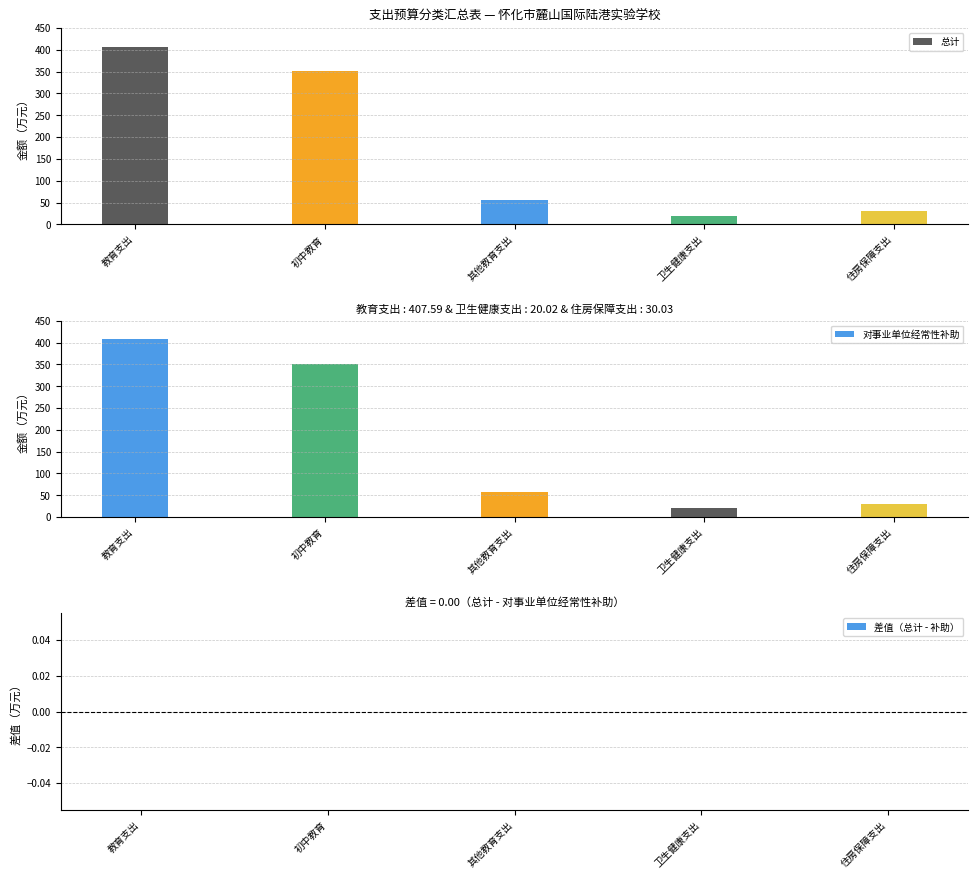

Between 教育支出 and 住房保障支出, which series saw the biggest shift?

总计